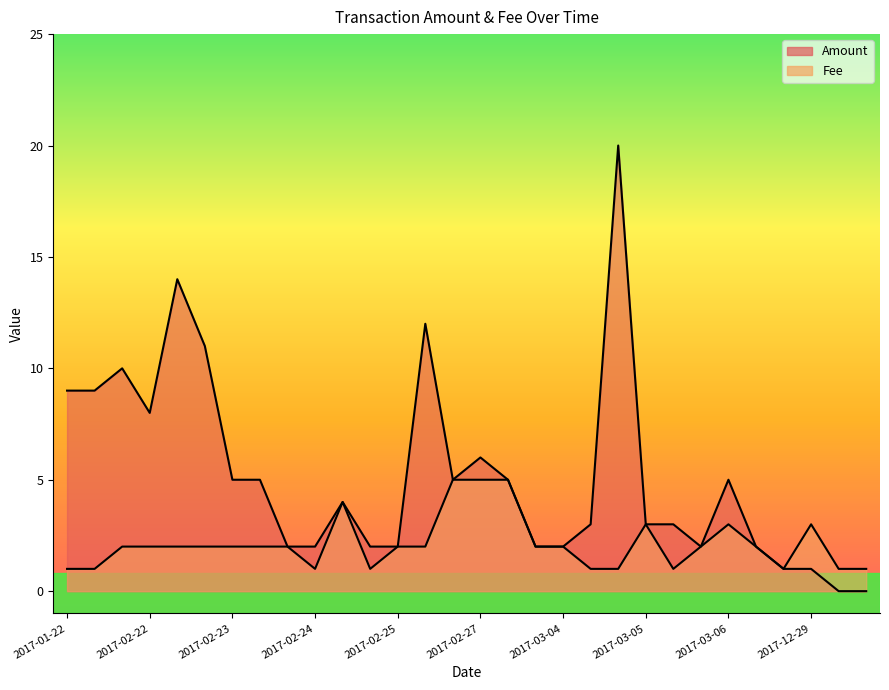

Rank the series by their maximum value, from lowest to highest.

Fee, Amount